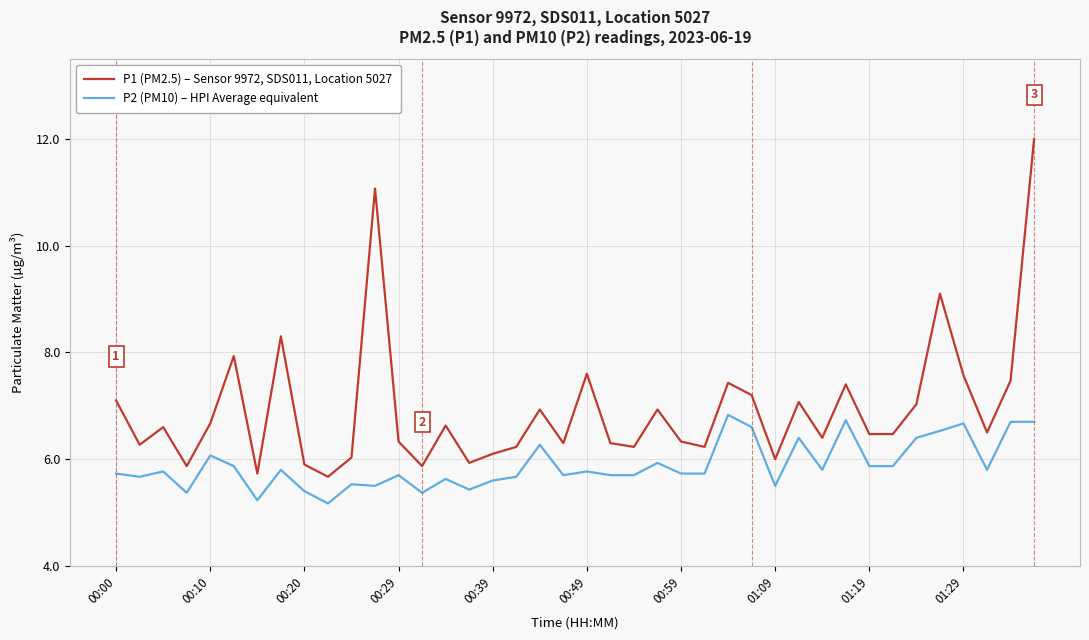

What is the difference between the second highest and second lowest values in the P2 (PM10) – HPI Average equivalent series?

1.5